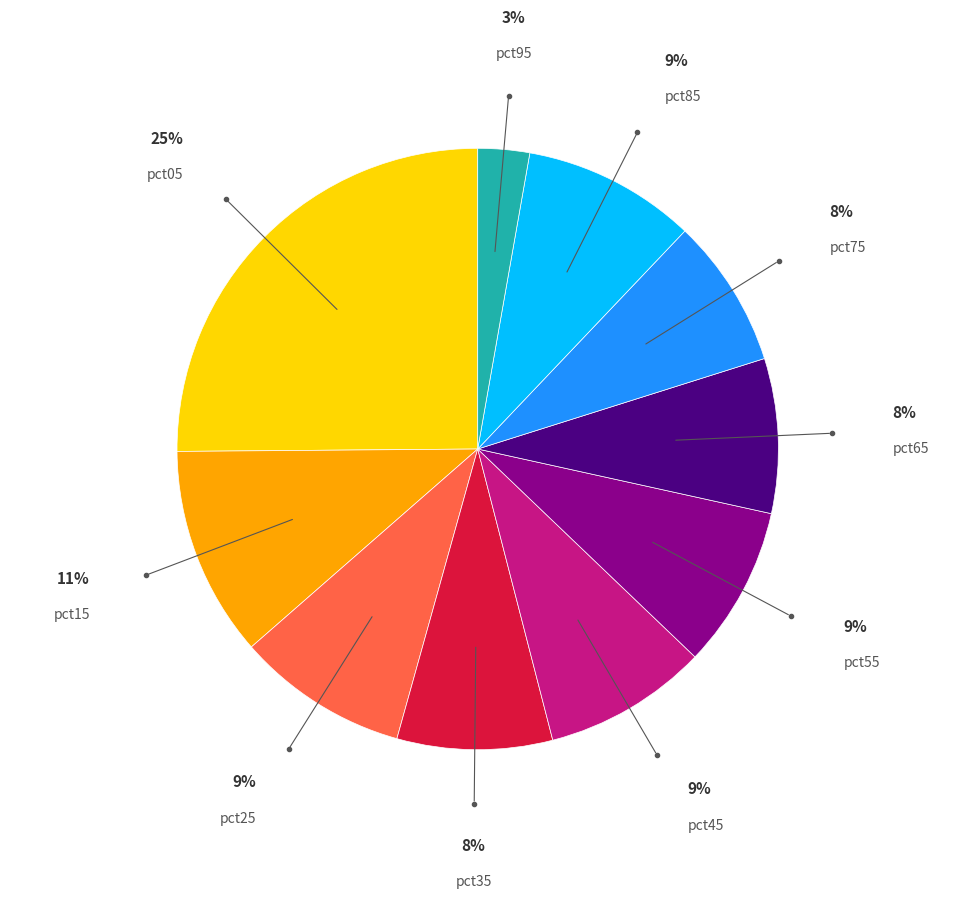

To the nearest percent, what is the difference between the largest and smallest slice percentages?

22%